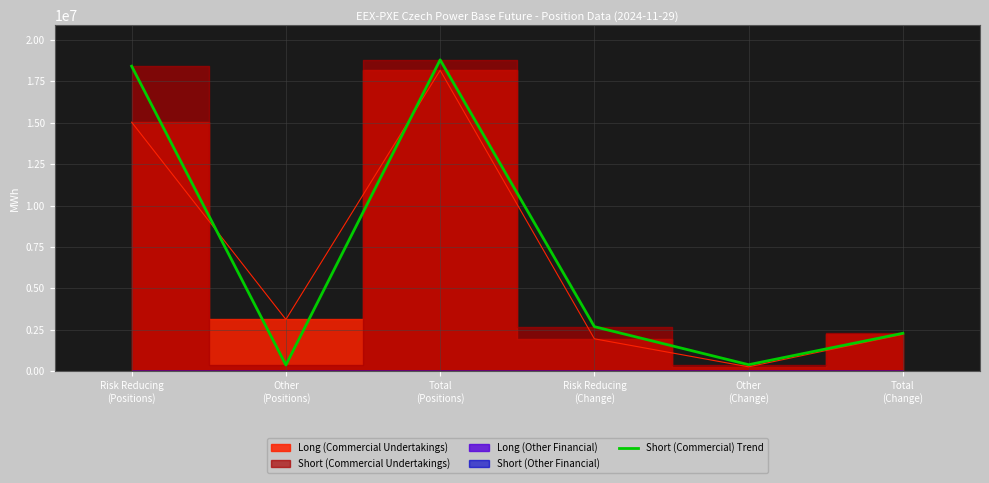

What is the value of the 1st point from the left?

18415410